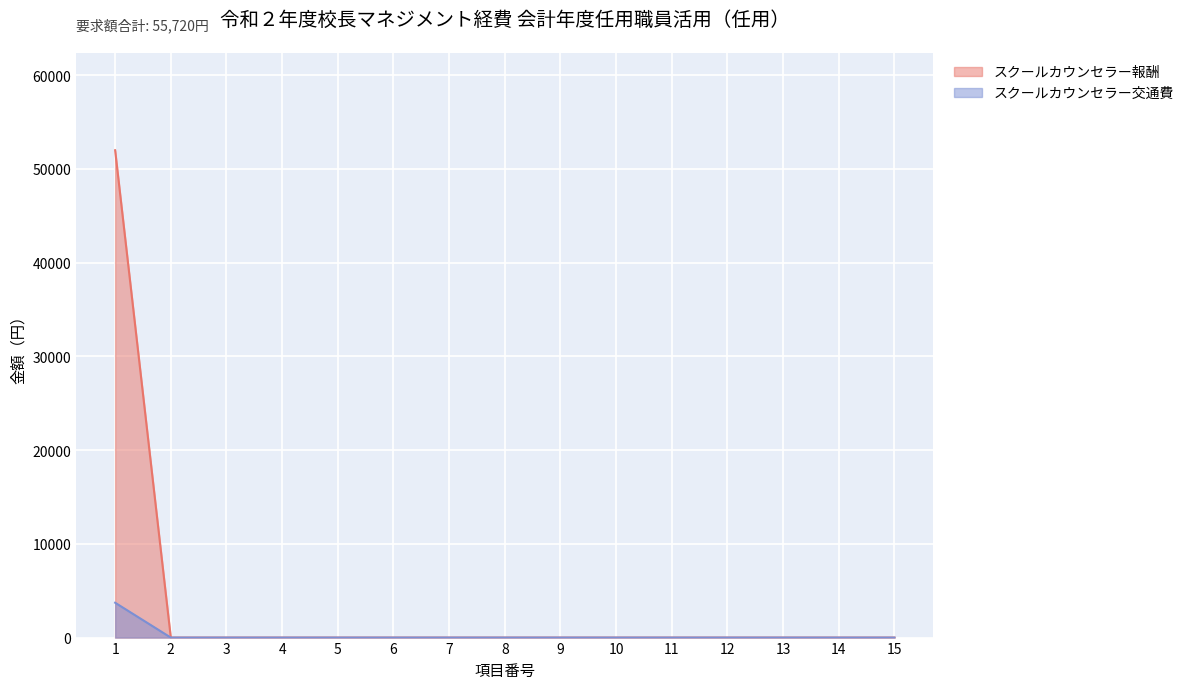

Reading left to right, extract all data points from this chart.

スクールカウンセラー報酬: 1=52000	2=0	3=0	4=0	5=0	6=0	7=0	8=0	9=0	10=0	11=0	12=0	13=0	14=0	15=0
スクールカウンセラー交通費: 1=3720	2=0	3=0	4=0	5=0	6=0	7=0	8=0	9=0	10=0	11=0	12=0	13=0	14=0	15=0